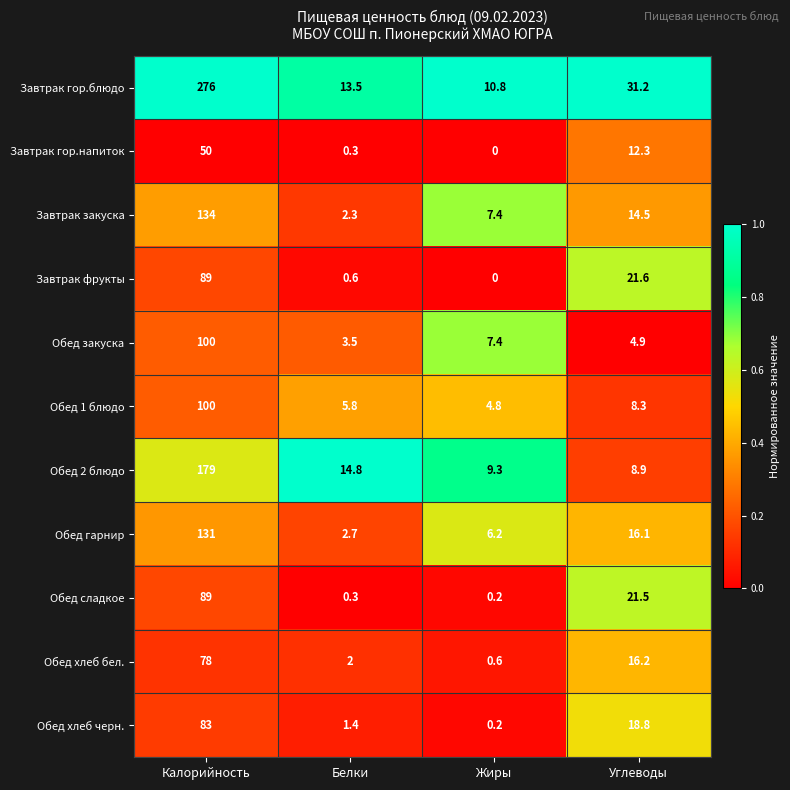

What value does the Обед 2 блюдо series have at Углеводы?

8.9